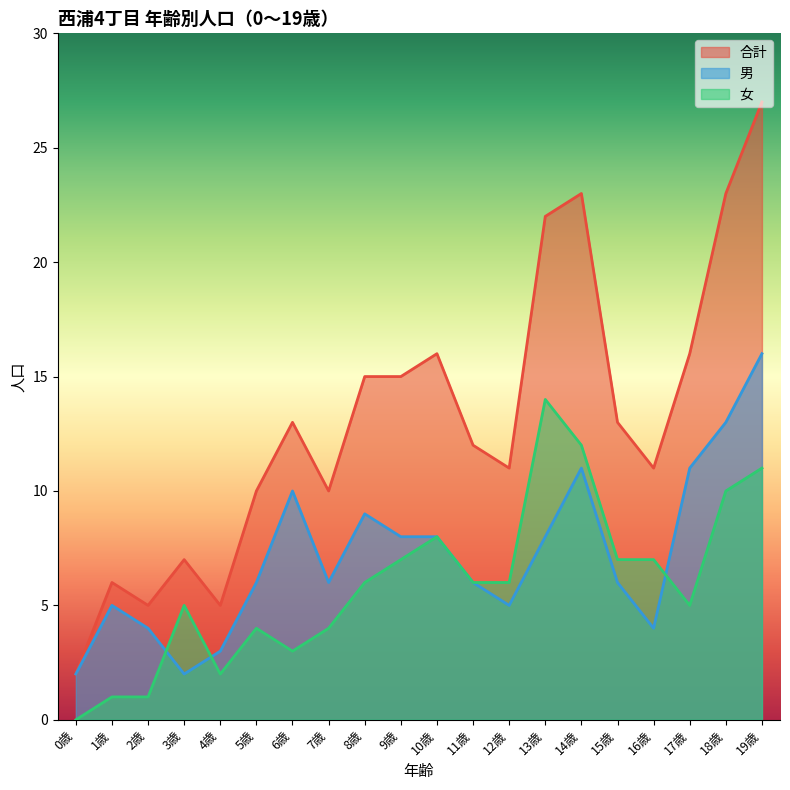

At which category does the chart reach its minimum across all series?

0歳